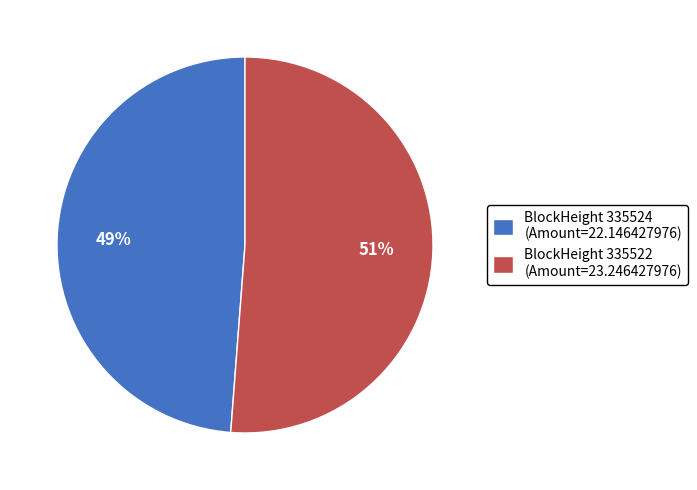

To the nearest percent, what is the difference between the largest and smallest slice percentages?

2%